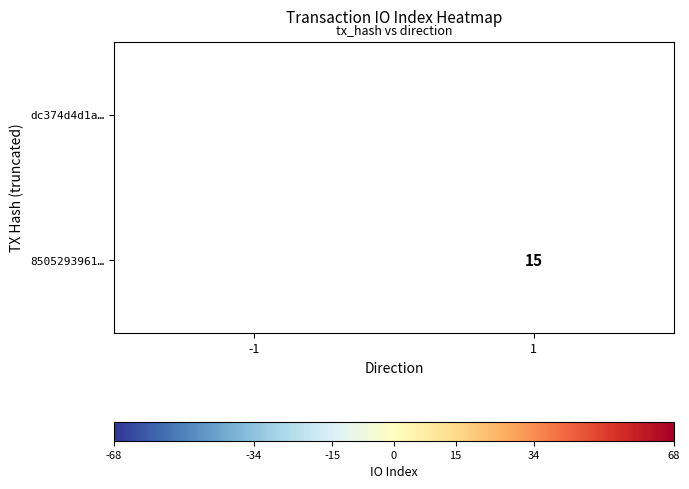

At which category does the chart reach its minimum across all series?

1